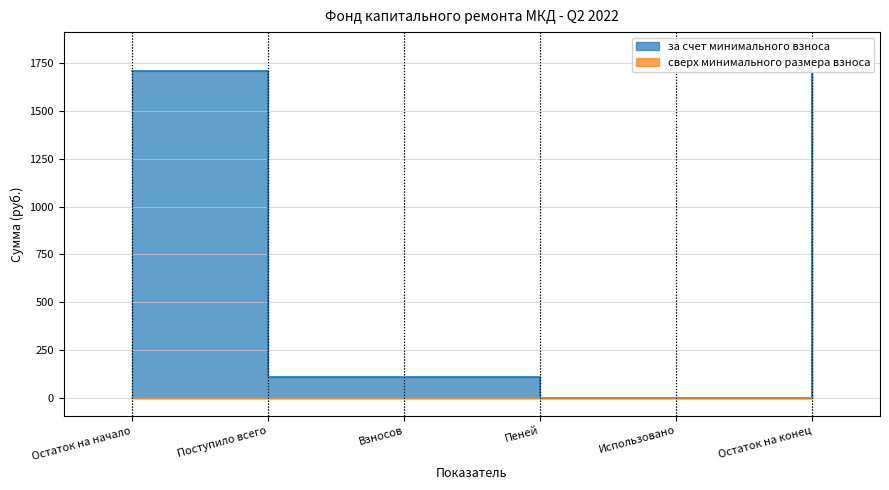

The chart shows a value of 2699.0 at Остаток на начало. True or false?

False